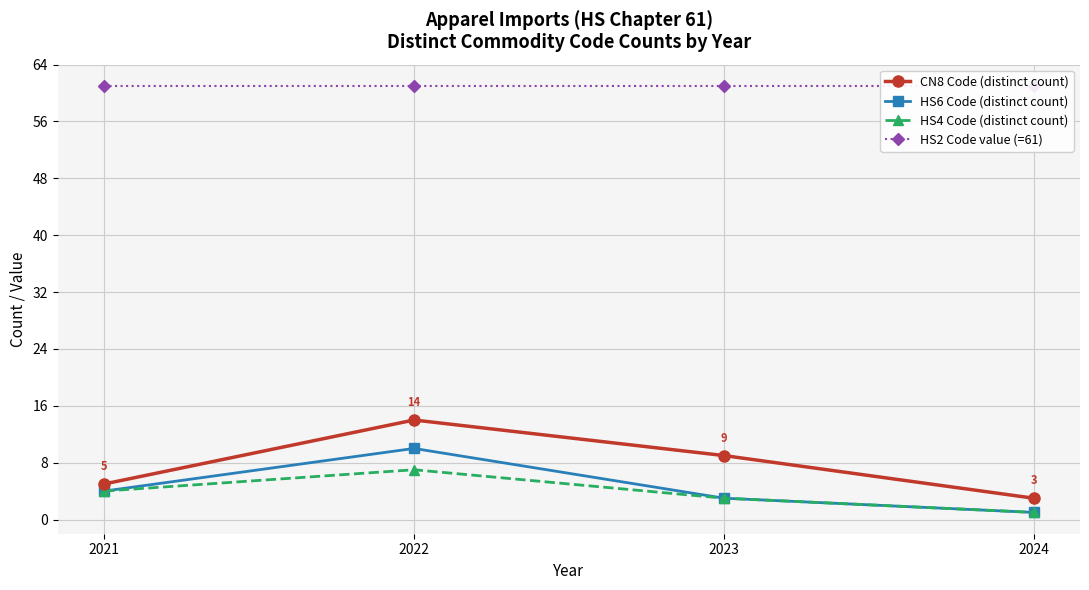

What is the value of the HS6 Code (distinct count) point at the 2nd from the left?

10